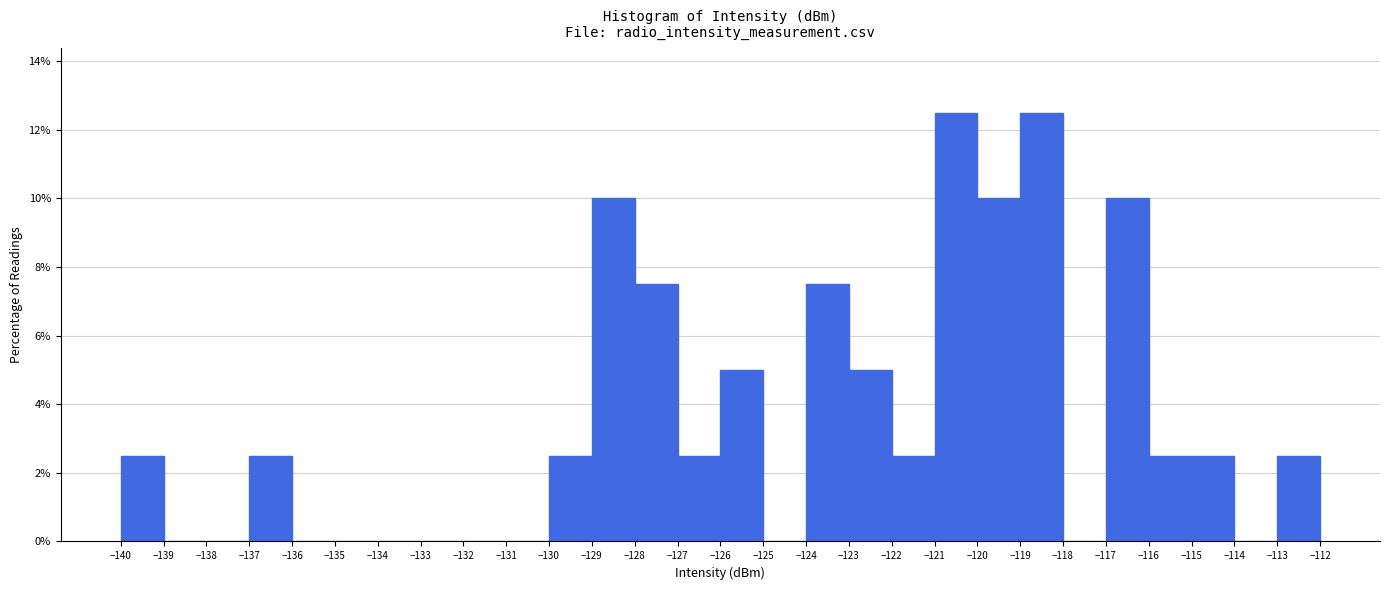

Reading left to right, list every bar in this chart as the range it spans on the x-axis followed by its height. The values are not printed on the chart, so give them approximately, as read against the axis.

-140 to -139: 2.6
-139 to -138: 0
-138 to -137: 0
-137 to -136: 2.6
-136 to -135: 0
-135 to -134: 0
-134 to -133: 0
-133 to -132: 0
-132 to -131: 0
-131 to -130: 0
-130 to -129: 2.6
-129 to -128: 10.0
-128 to -127: 7.6
-127 to -126: 2.6
-126 to -125: 5.0
-125 to -124: 0
-124 to -123: 7.6
-123 to -122: 5.0
-122 to -121: 2.6
-121 to -120: 12.6
-120 to -119: 10.0
-119 to -118: 12.6
-118 to -117: 0
-117 to -116: 10.0
-116 to -115: 2.6
-115 to -114: 2.6
-114 to -113: 0
-113 to -112: 2.6